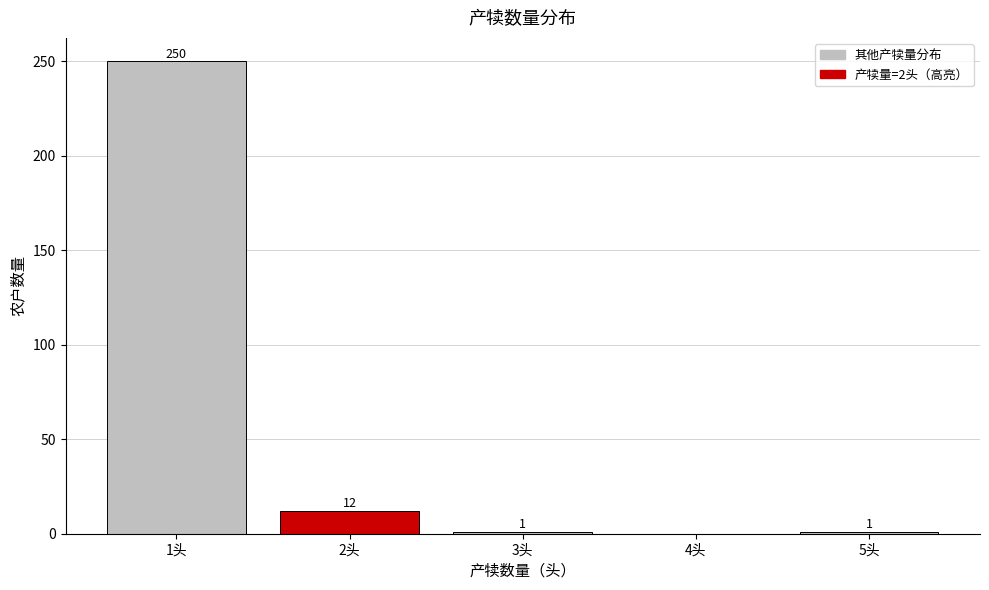

Which range on the x-axis has the tallest bar?

0.5 to 1.5